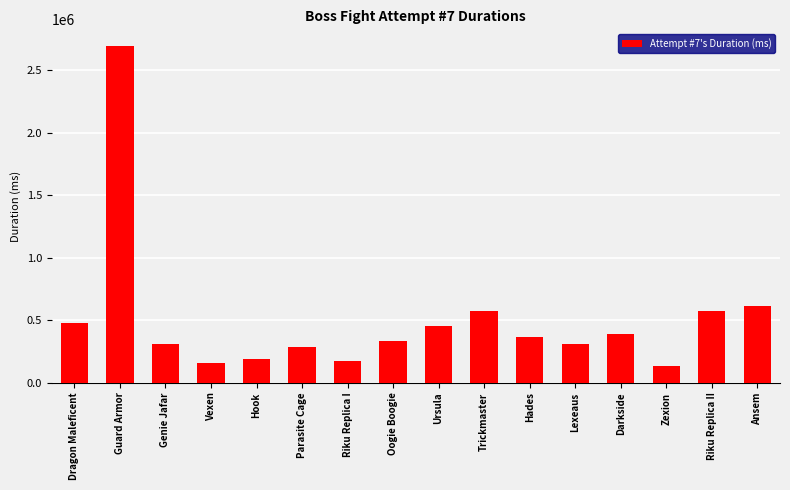

Which has a higher value, Parasite Cage or Genie Jafar?

Genie Jafar